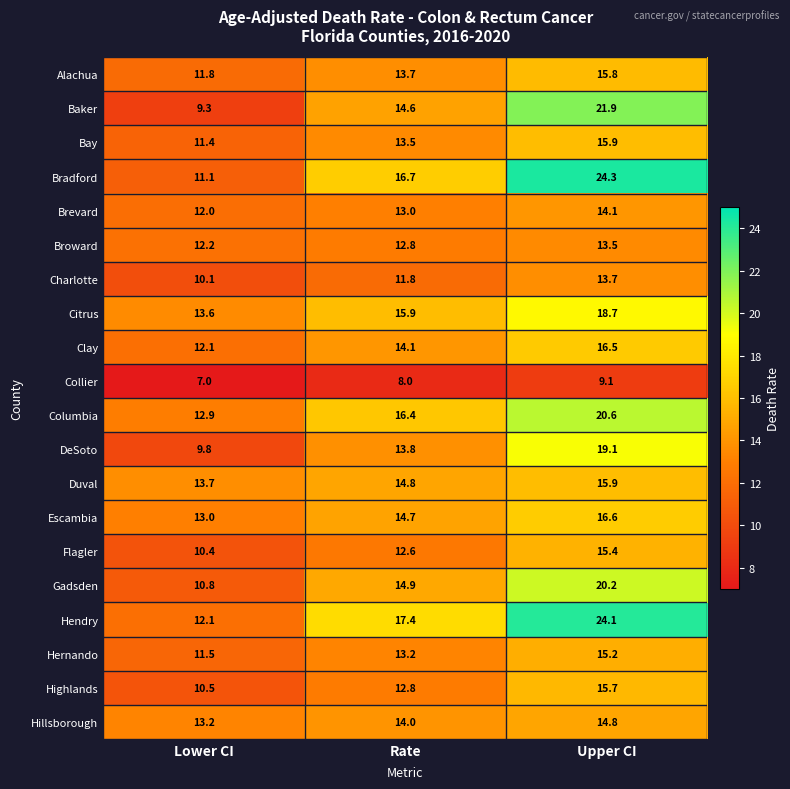

Between Lower CI and Rate, which series saw the biggest shift?

Bradford